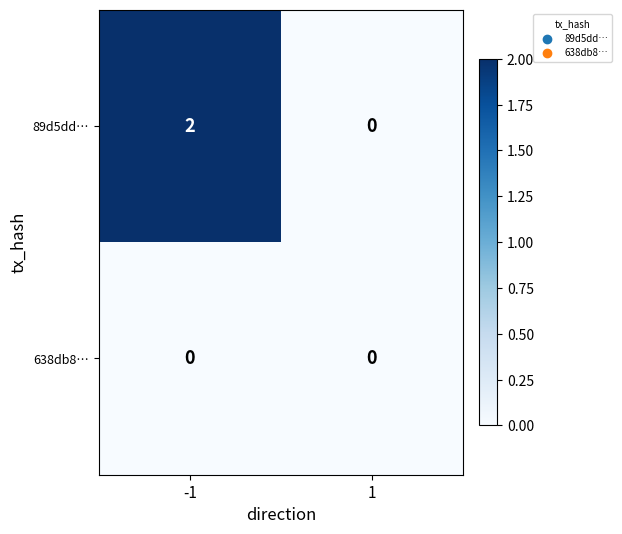

Which series has the largest total across all categories?

89d5dd…